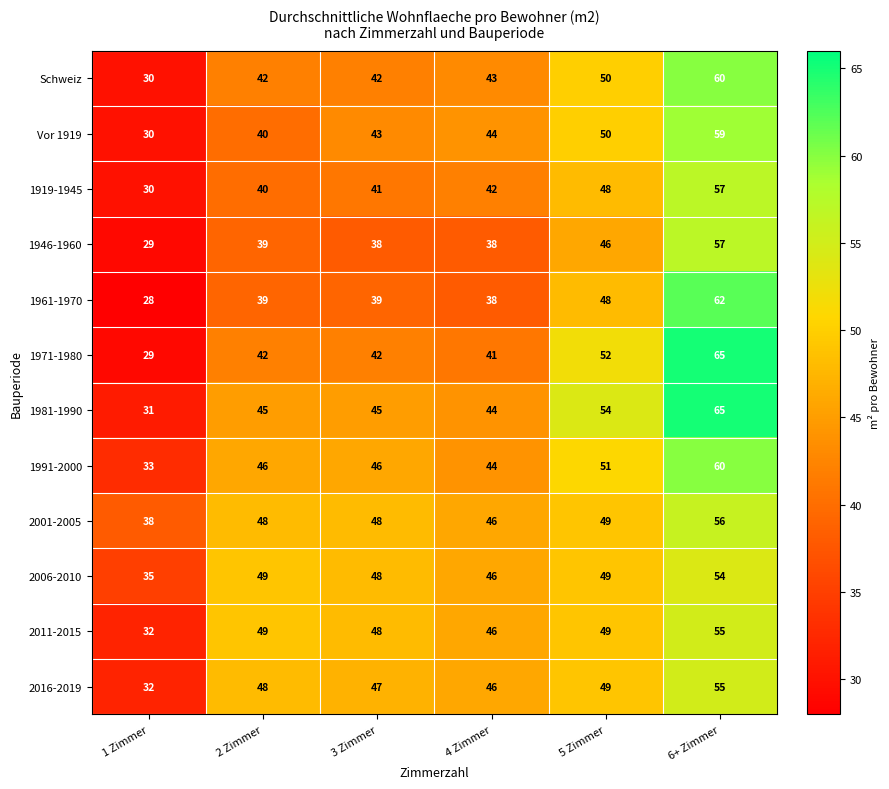

List the labels in order of 2016-2019 value, smallest first.

1 Zimmer, 4 Zimmer, 3 Zimmer, 2 Zimmer, 5 Zimmer, 6+ Zimmer